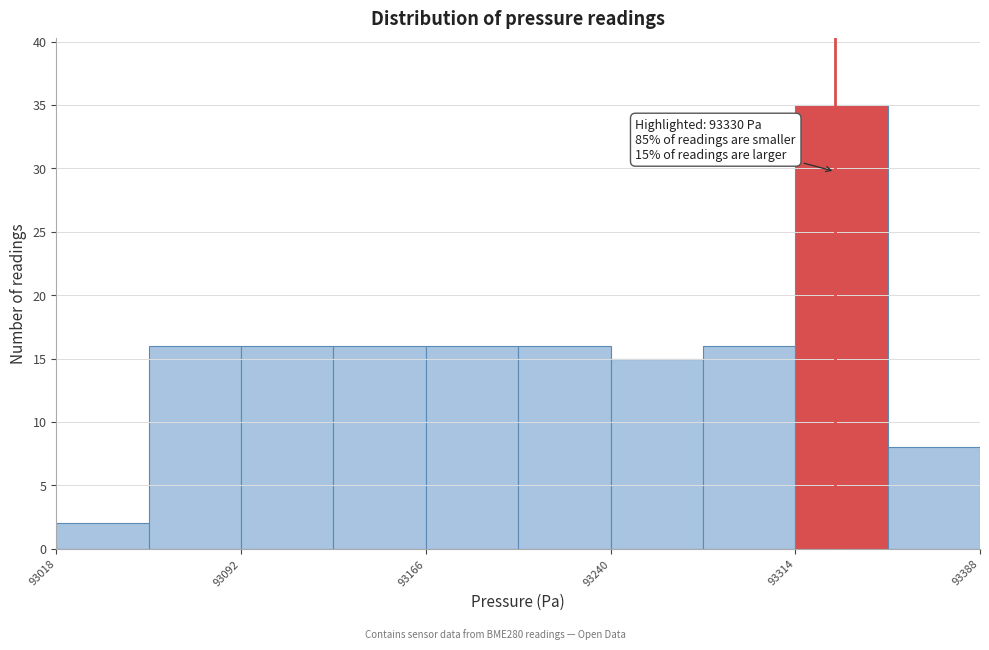

Read against the x-axis, roughly where is the centre of the tallest bar?

93330